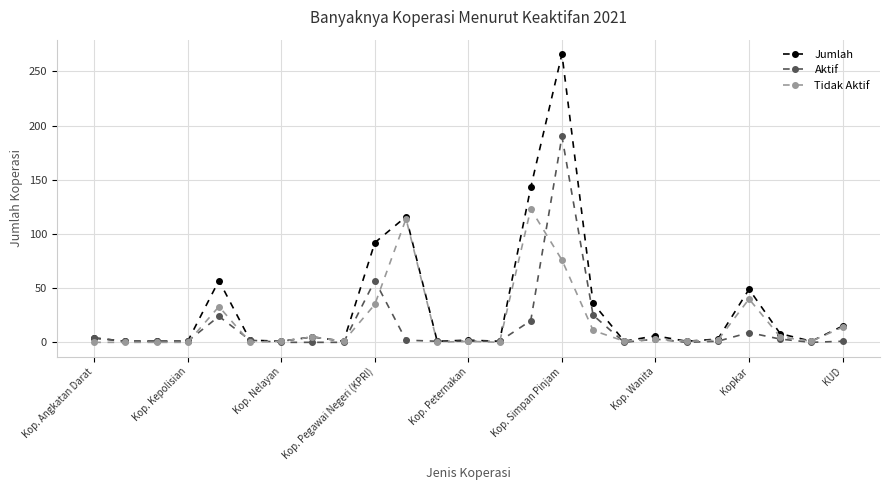

What is the highest value of the Aktif series?

190